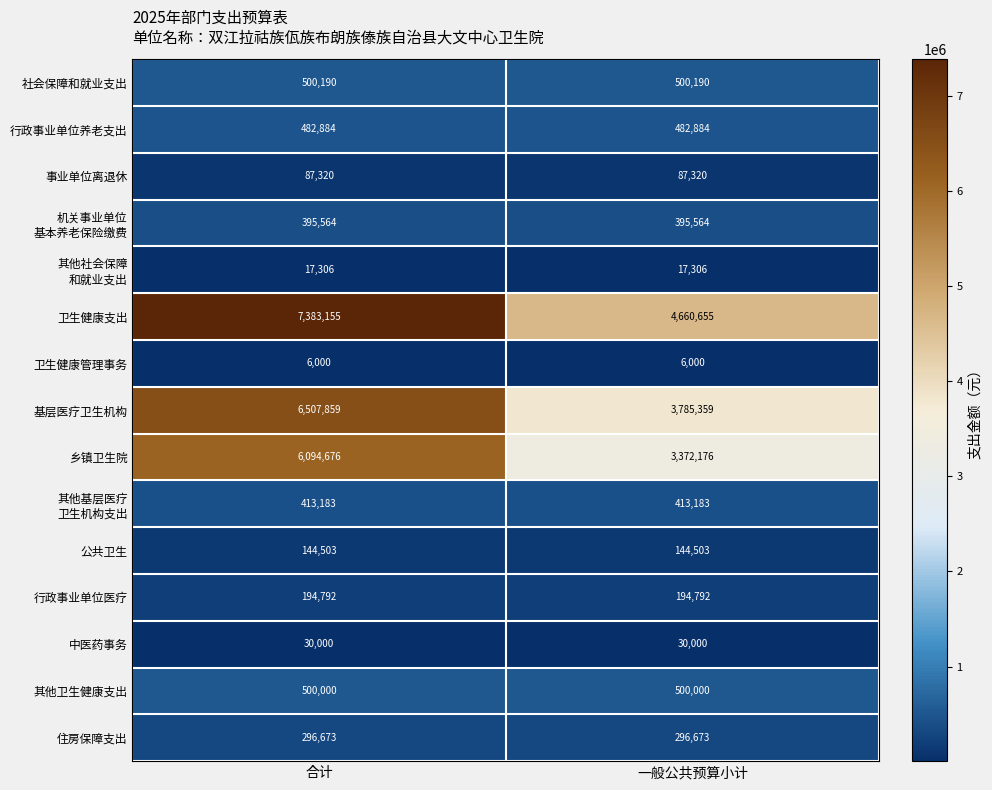

What is the sum of the 卫生健康支出 values at 合计 and 一般公共预算小计?

12043810